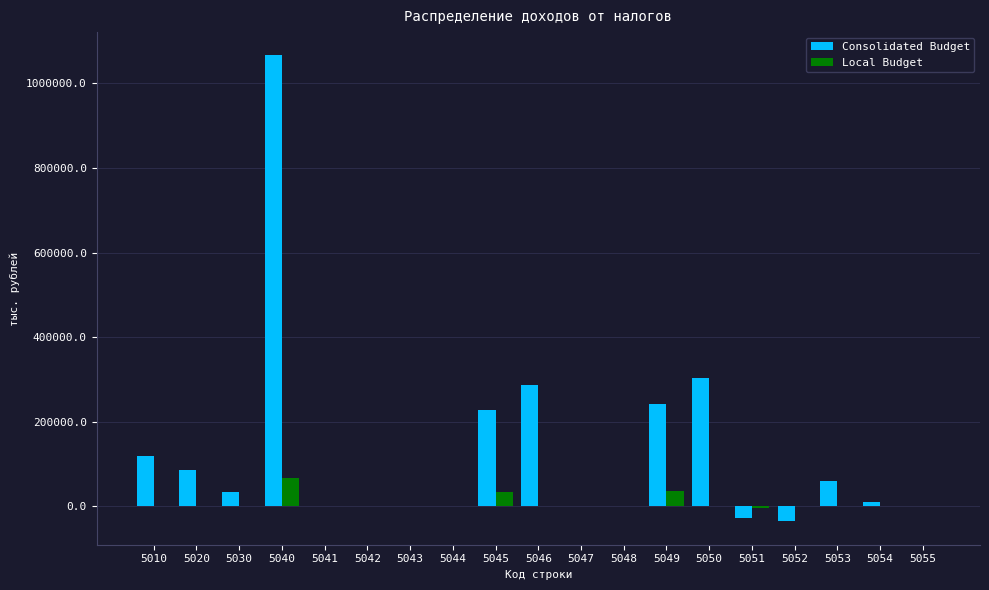

The value of Local Budget at 5020 is 0. True or false?

True